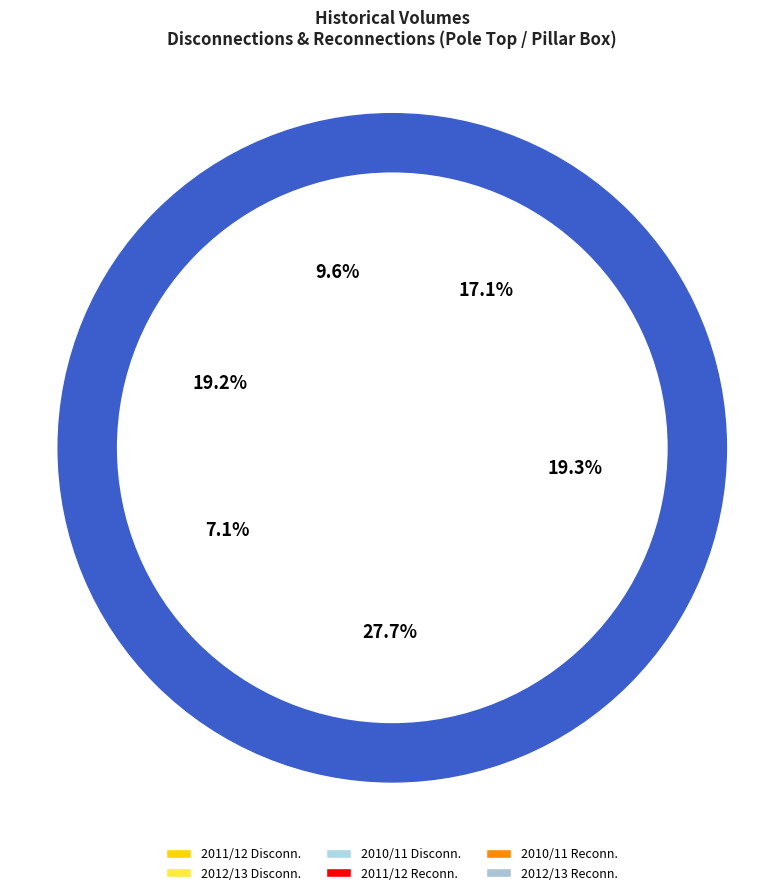

True or false: 2010/11 accounts for 38% of the total.

False